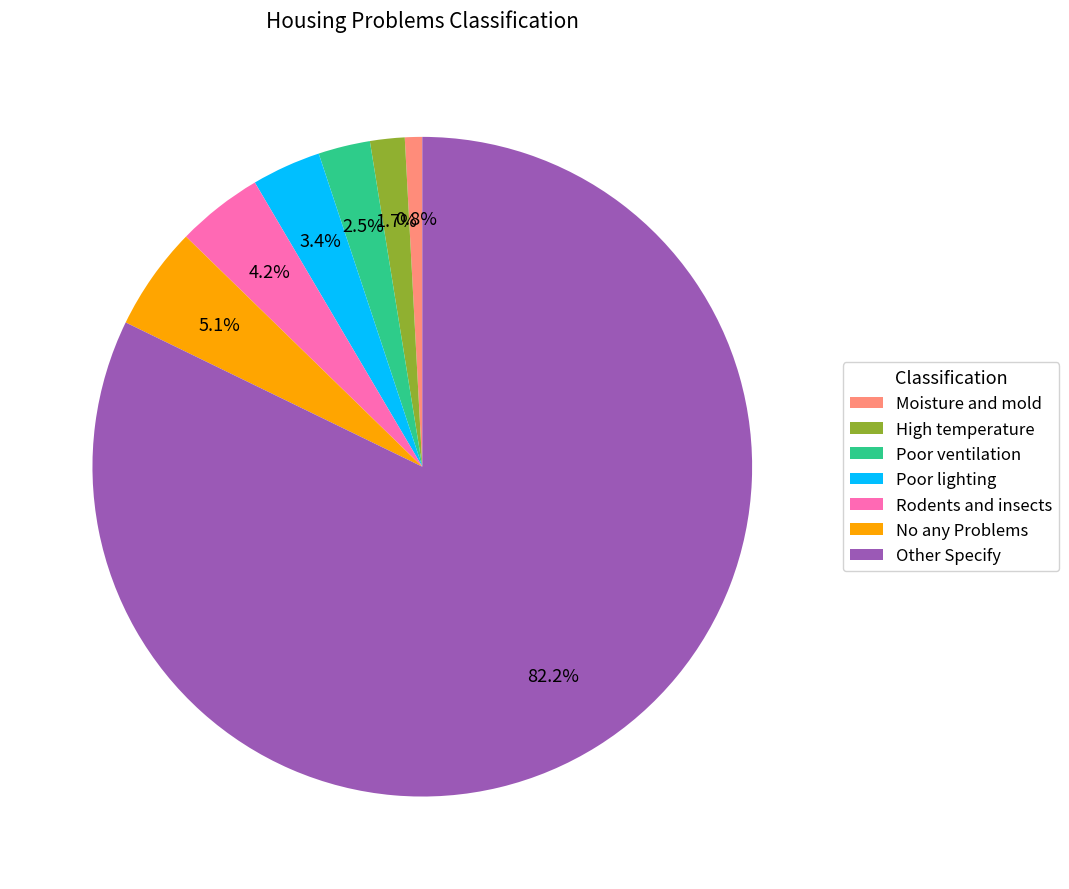

True or false: Moisture and mold accounts for 11% of the total.

False